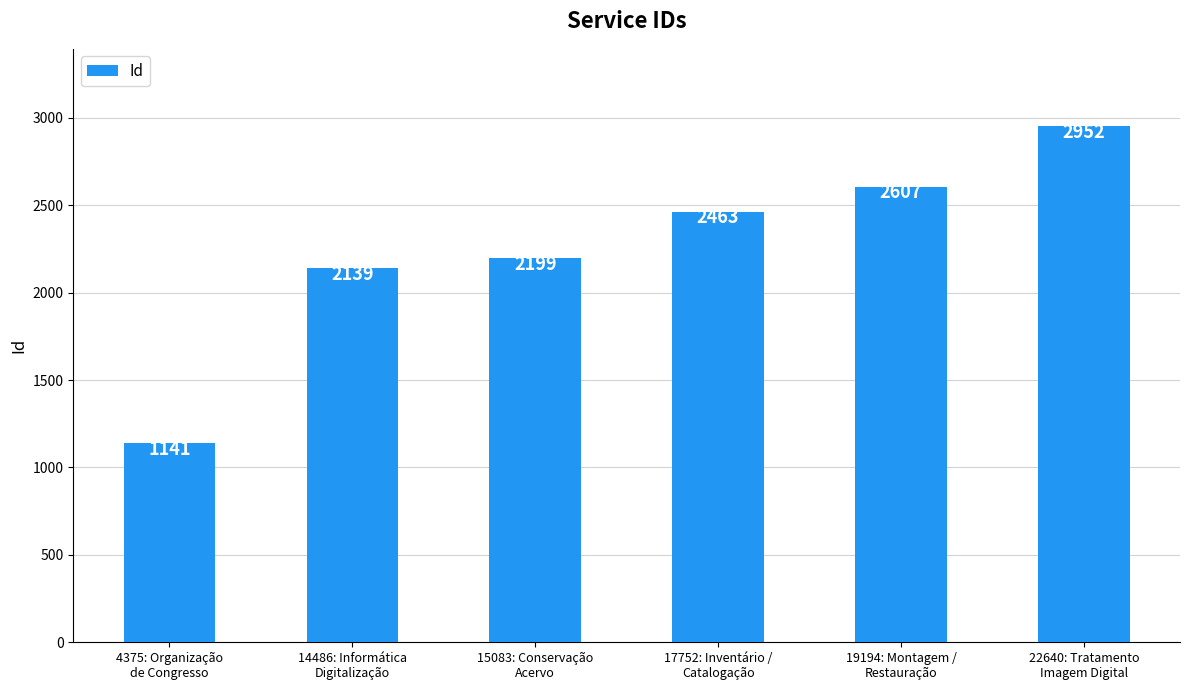

What is the sum of the values at 17752: Inventário /
Catalogação and 15083: Conservação
Acervo?

4662